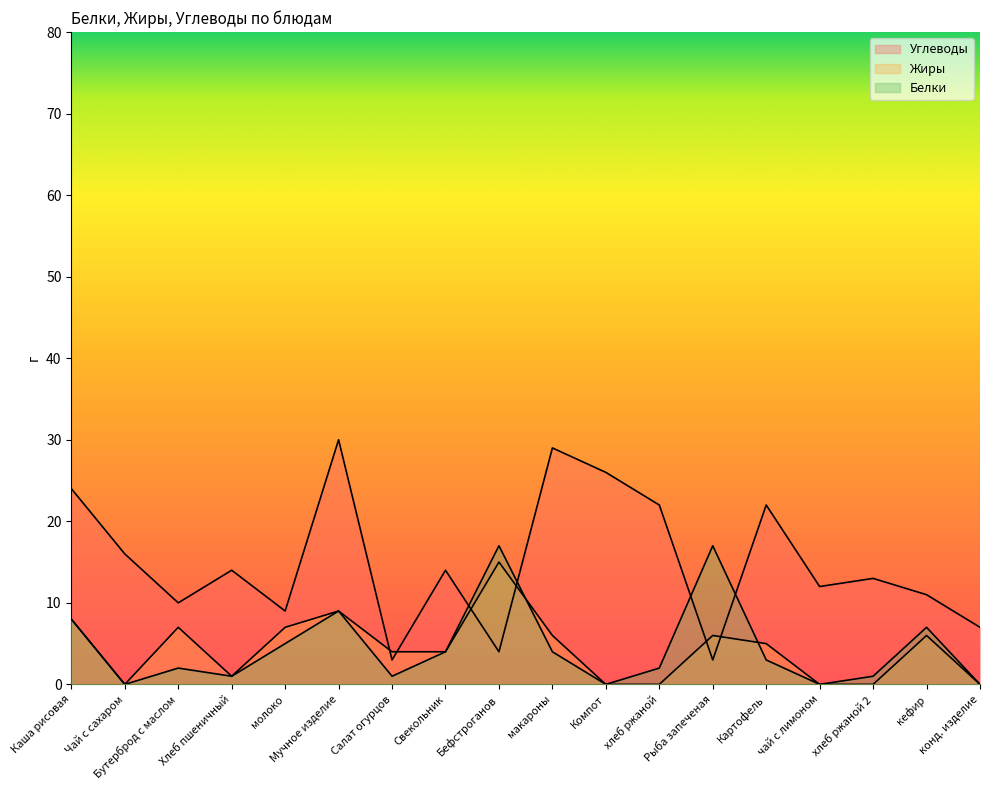

How many categories are shown in the chart?

18